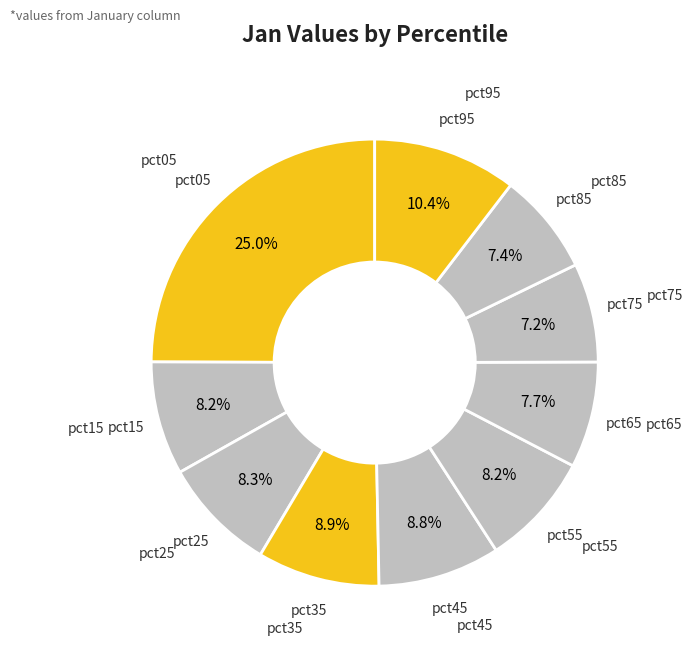

How many segments does this pie chart have?

10